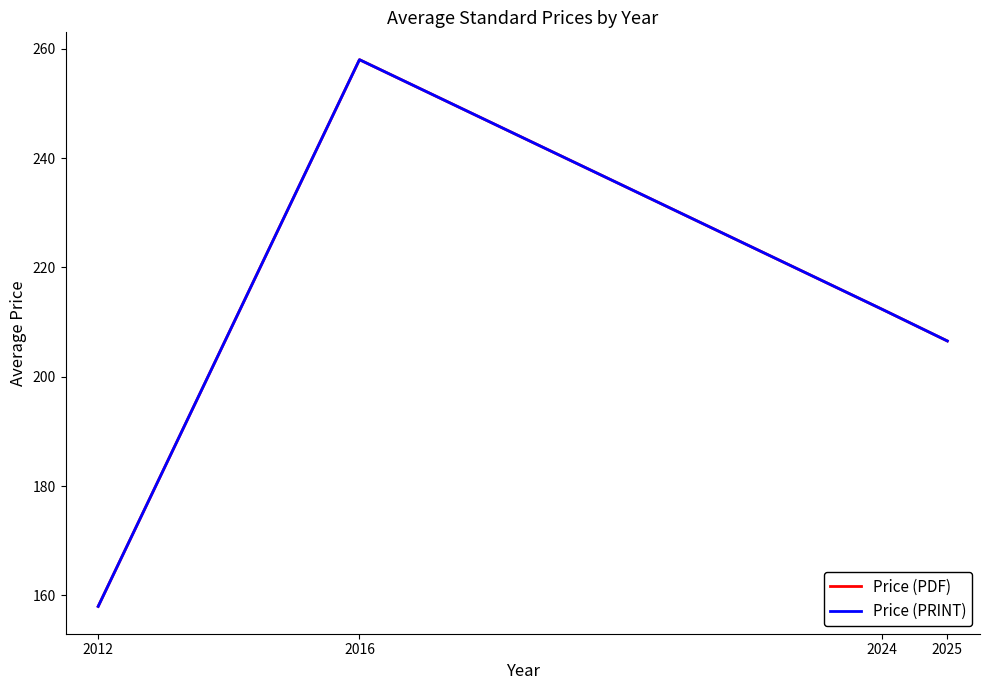

Reading right to left, what are all the values shown in this chart?

Price (PDF): 206.5	212.4	258.0	158.0
Price (PRINT): 206.5	212.4	258.0	158.0